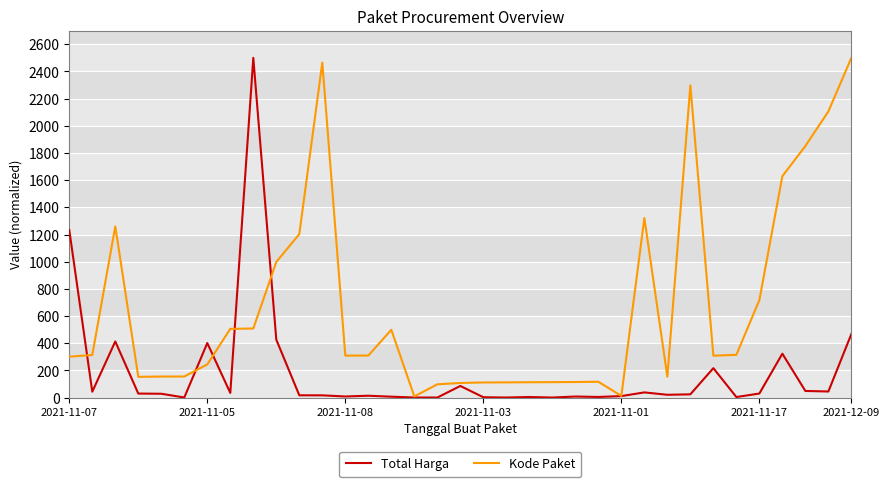

List the series in order of their overall mean, lowest first.

Total Harga, Kode Paket